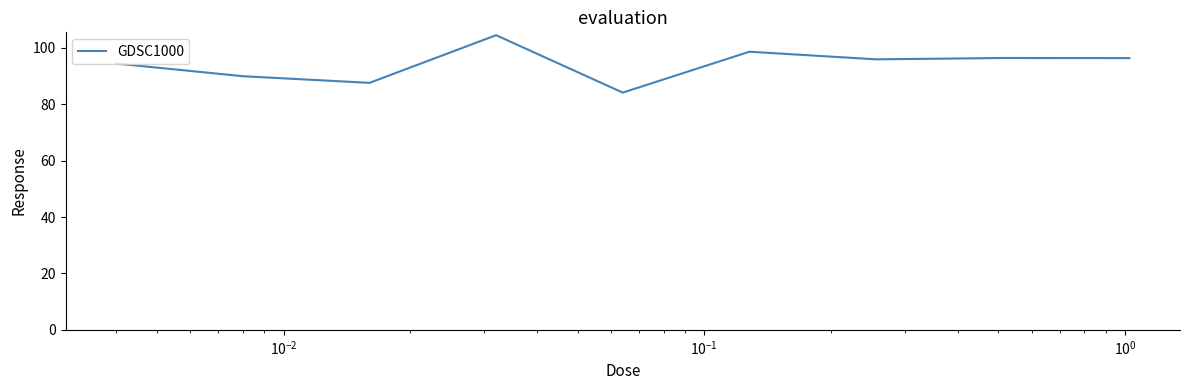

How many interior local valleys (lower than both neighbors) does the data have?

3